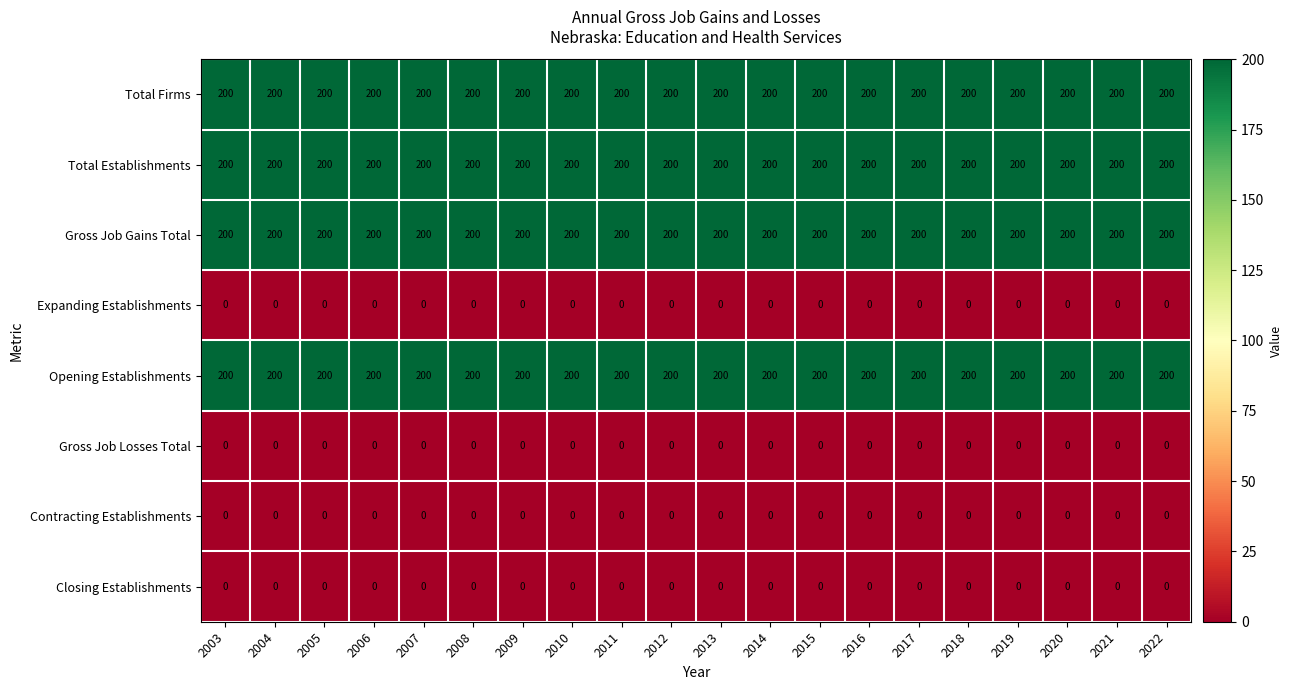

True or false: Gross Job Losses Total has a value of 0 at 2004.

True